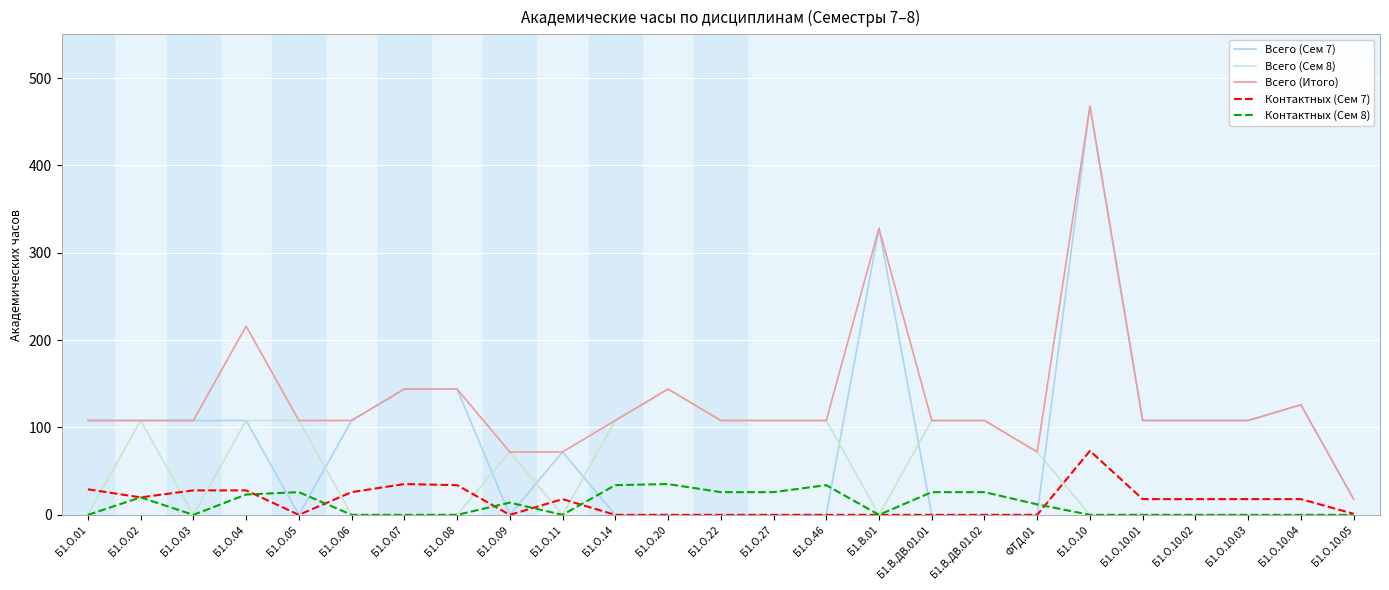

Which series has the widest spread of values?

Всего (Сем 7)